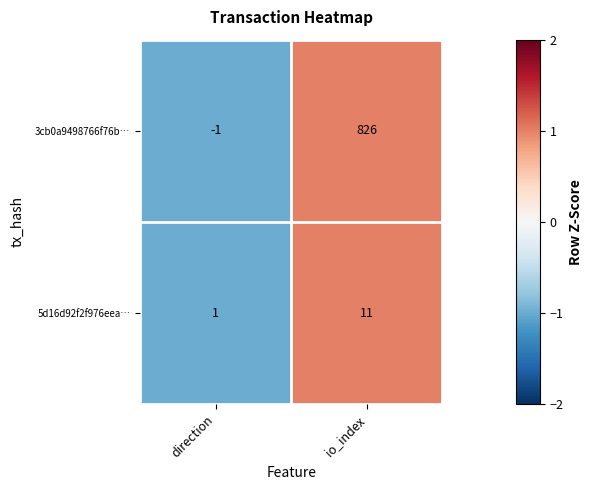

What is the total value across all series at io_index?

837